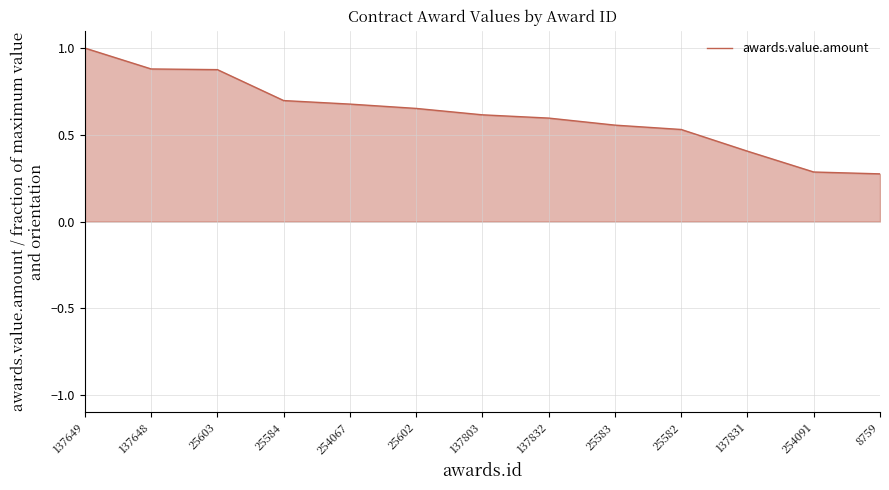

What position from the left is 254091?

12